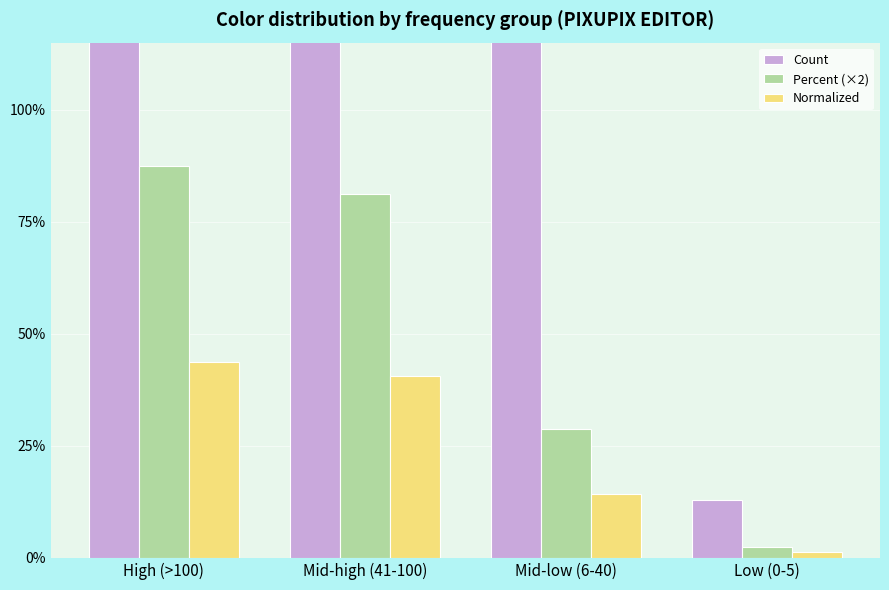

At Low (0-5), list the series in order from smallest to largest.

Normalized, Percent (×2), Count